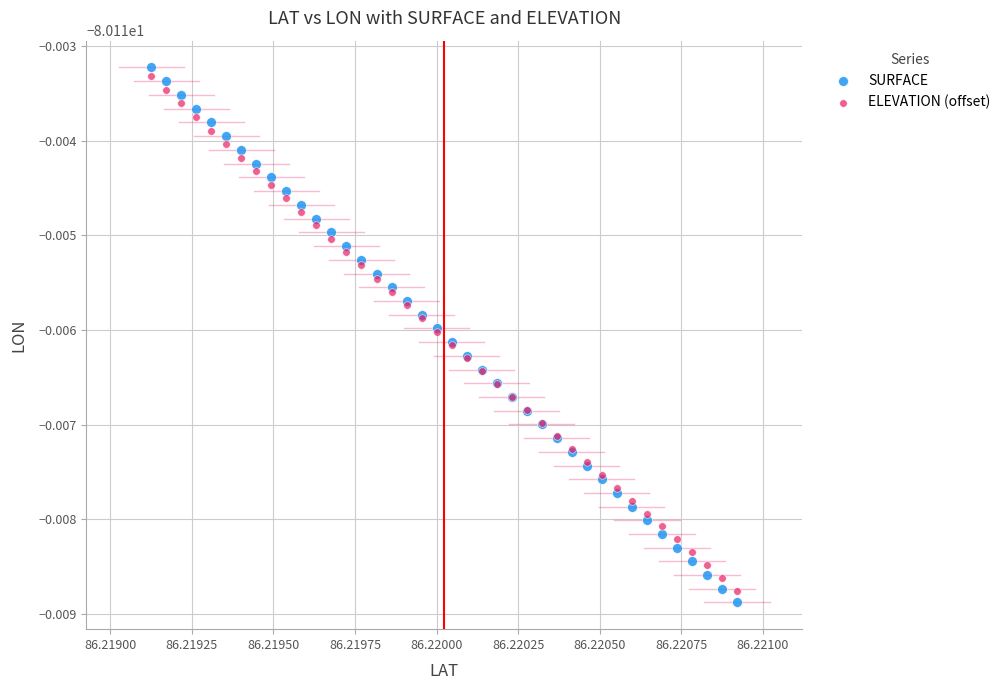

What are all the series names shown in the legend?

SURFACE, ELEVATION (offset)